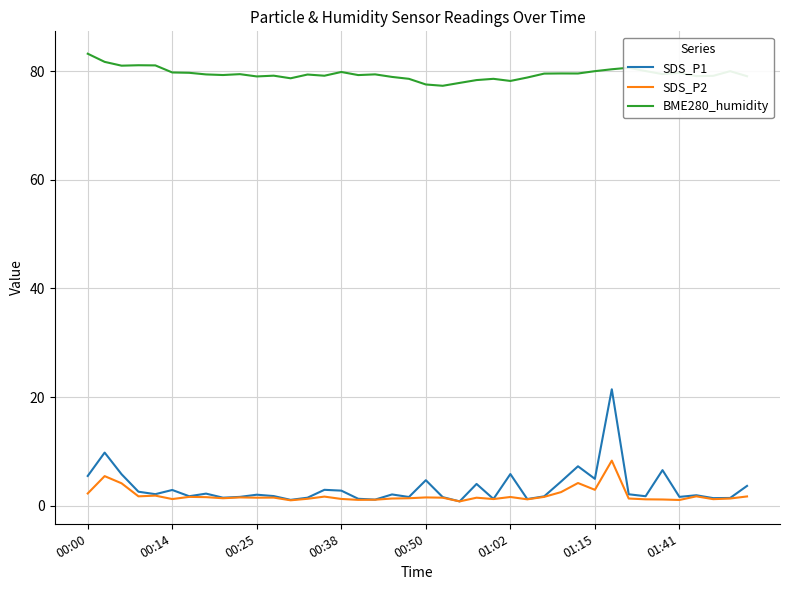

Which series has the widest spread of values?

SDS_P1